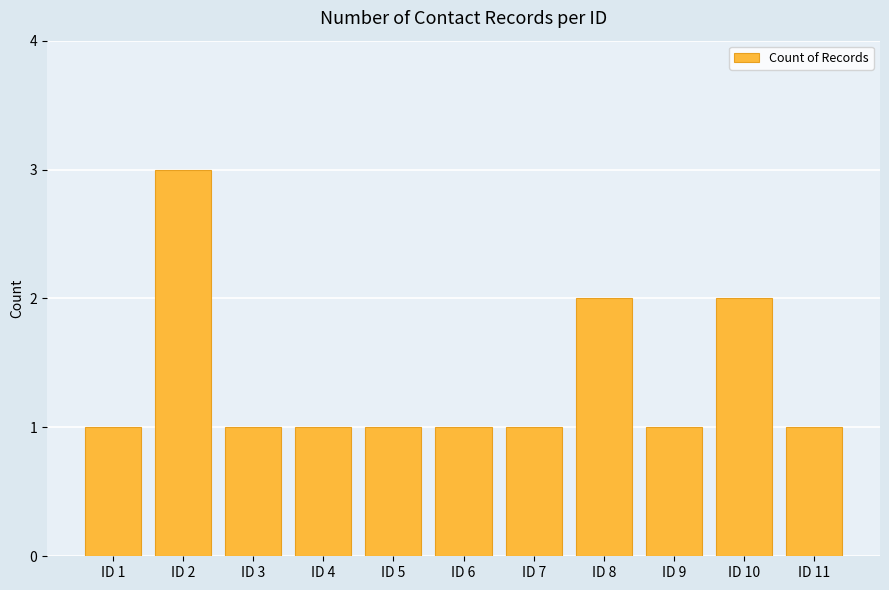

Count the values in the range 1 to 2.

10